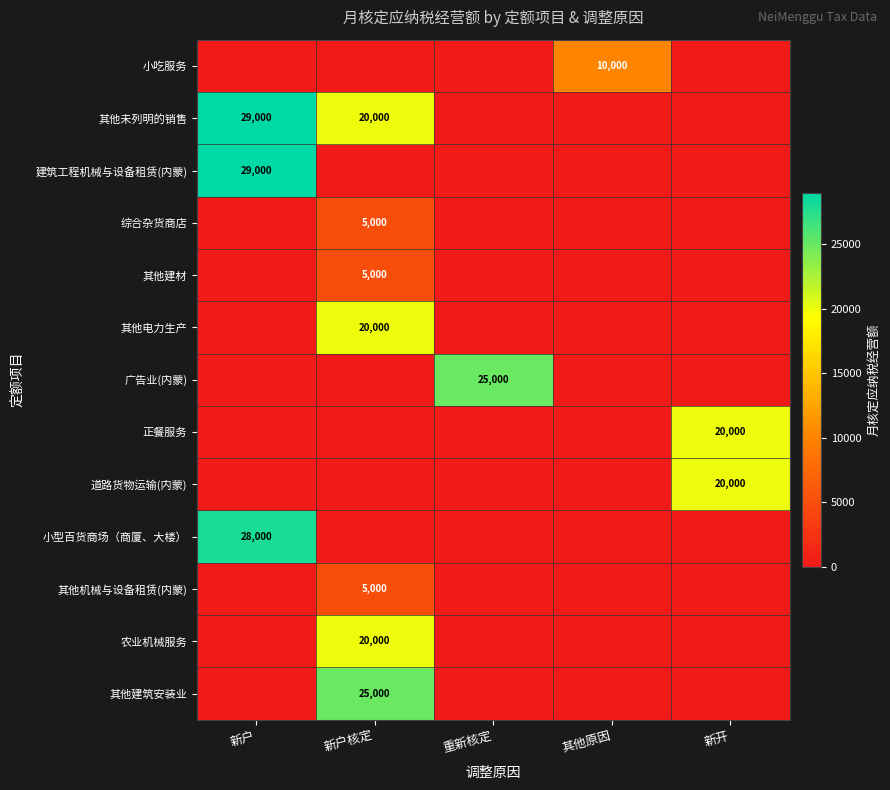

The 其他未列明的销售 series shows 29000 at 新户. True or false?

True